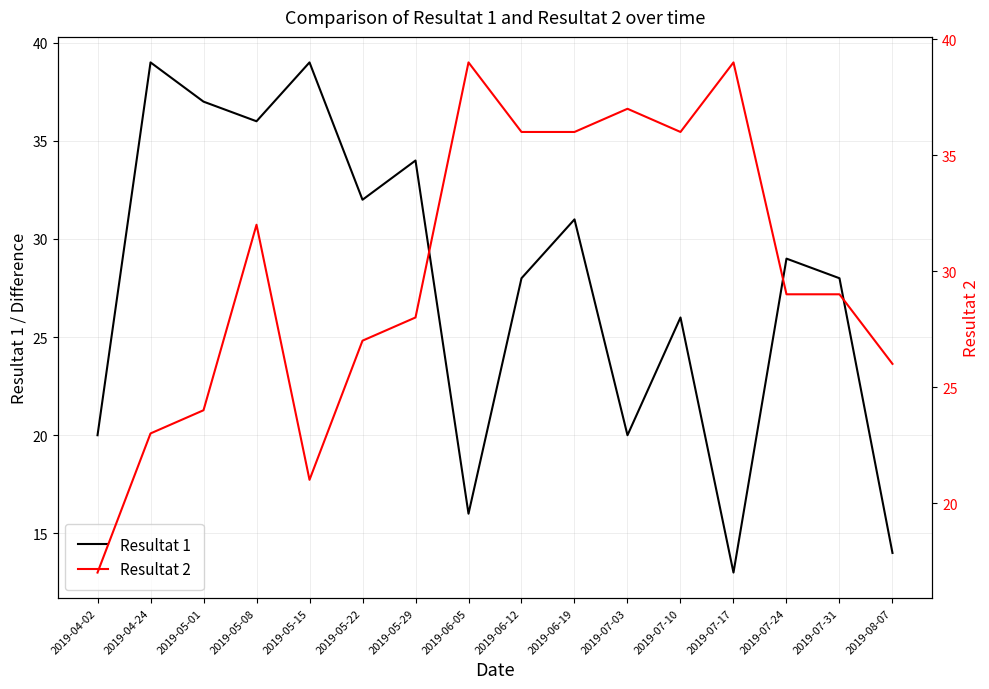

How many lines are shown in the chart?

2